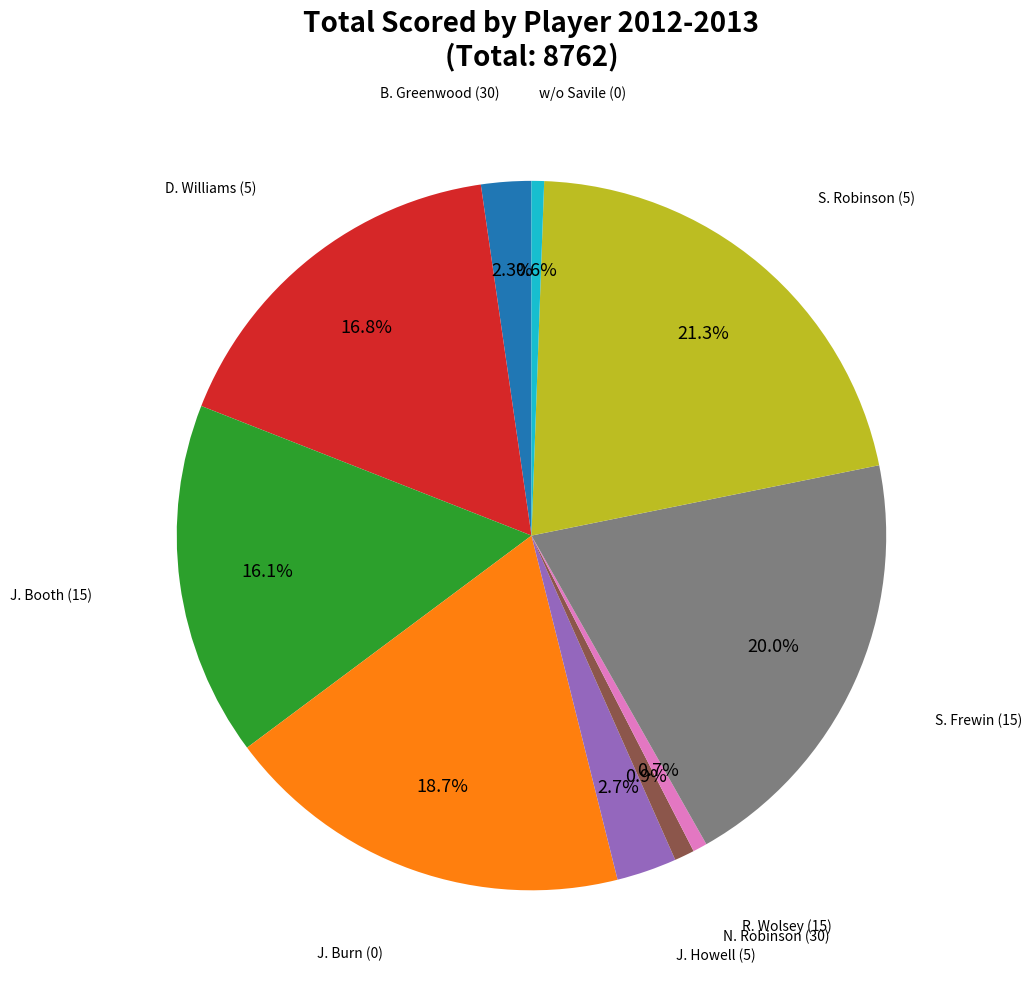

Is there a majority slice in this chart?

No